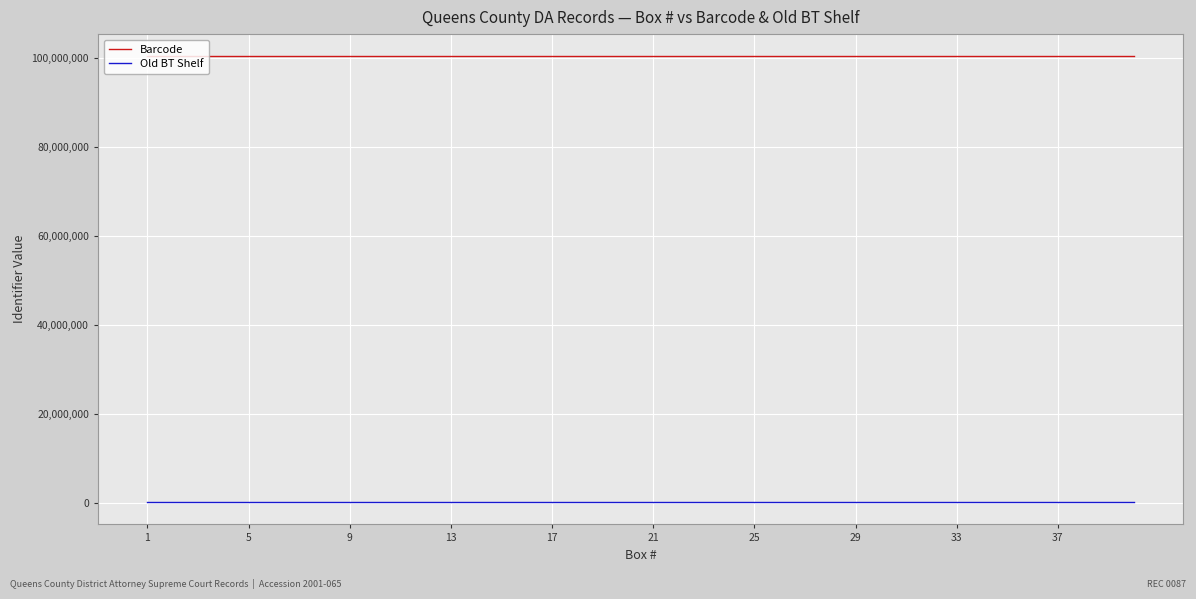

What is the maximum value shown in the chart?

100370188